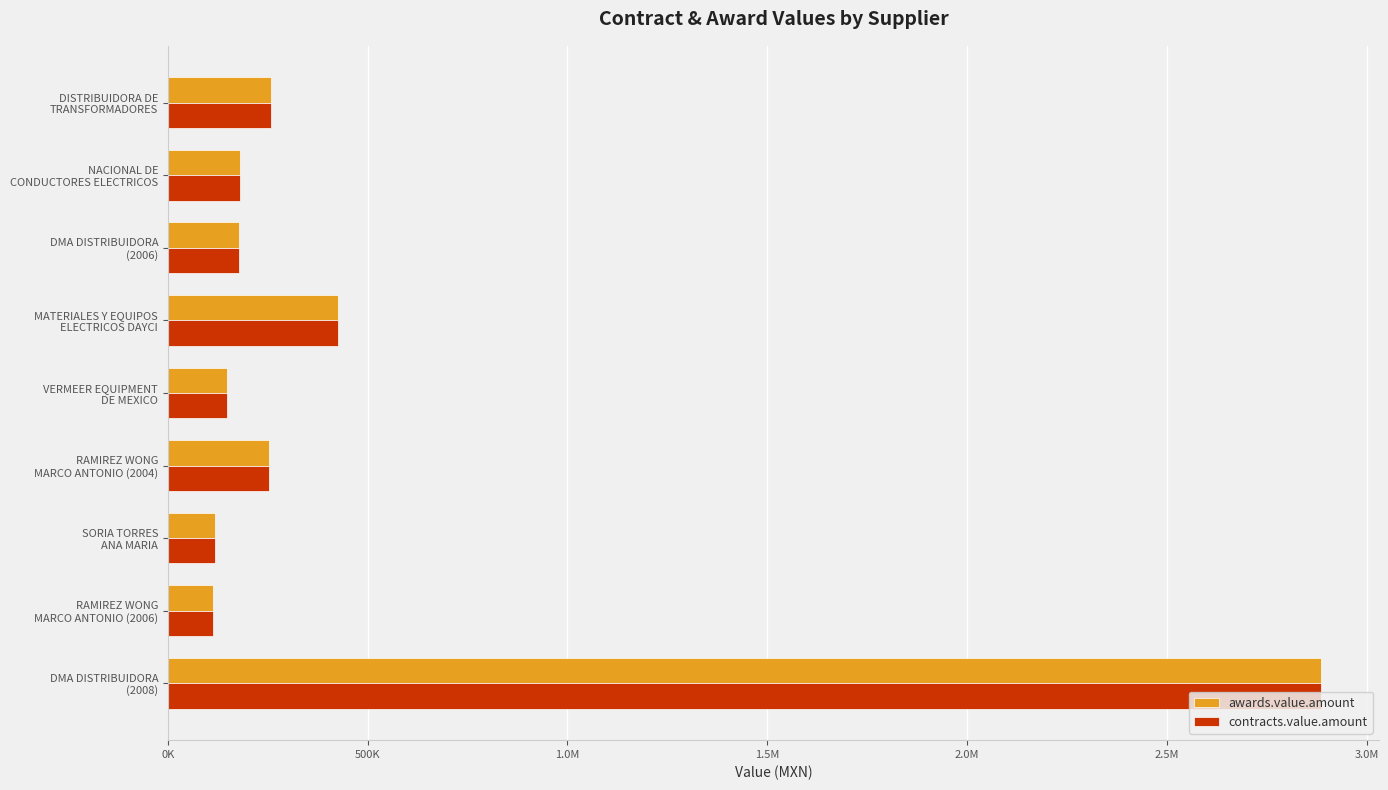

How many bars are there in total?

18